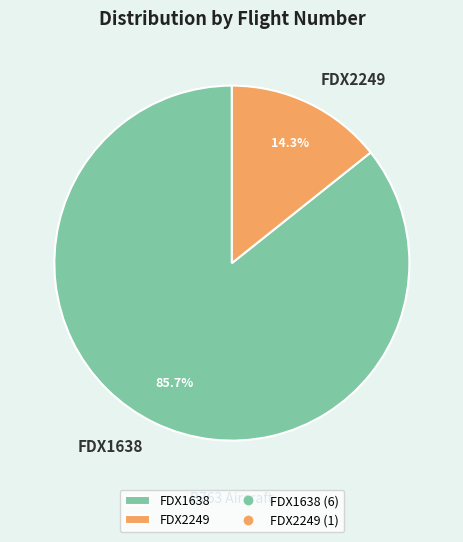

How much of the chart is everything except FDX1638?

14.3%